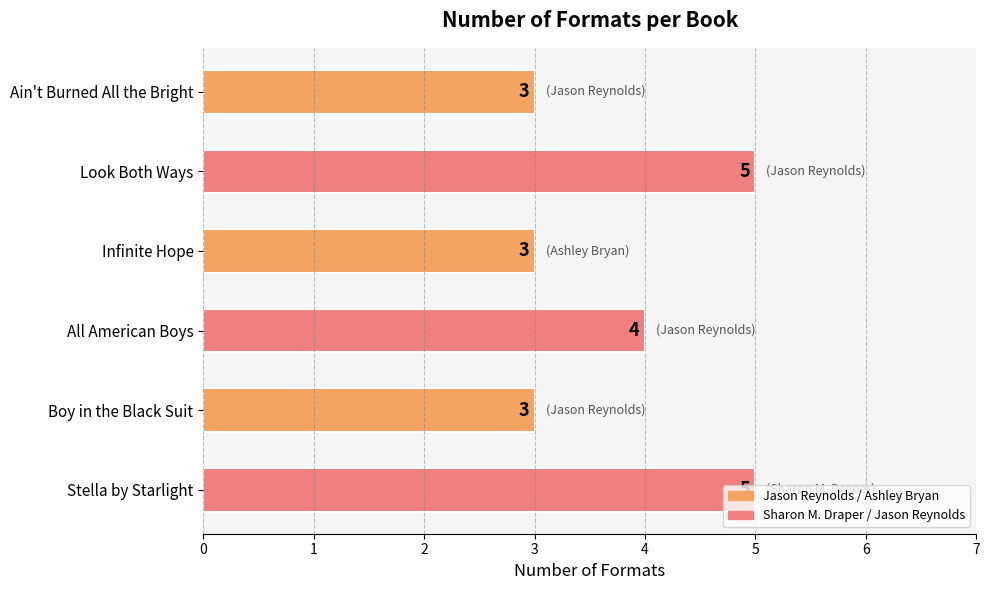

What is the change in value from Ain't Burned All the Bright to Look Both Ways?

+2